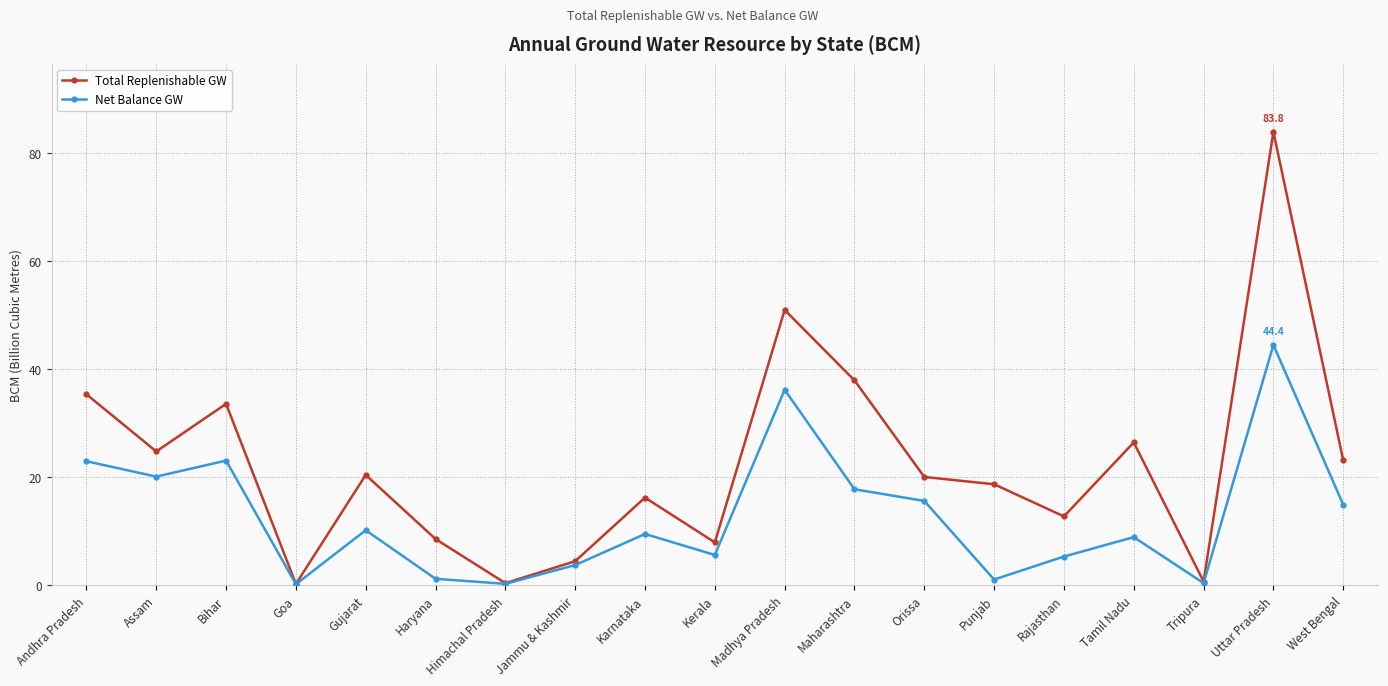

What is the total value across all series at Karnataka?

25.6